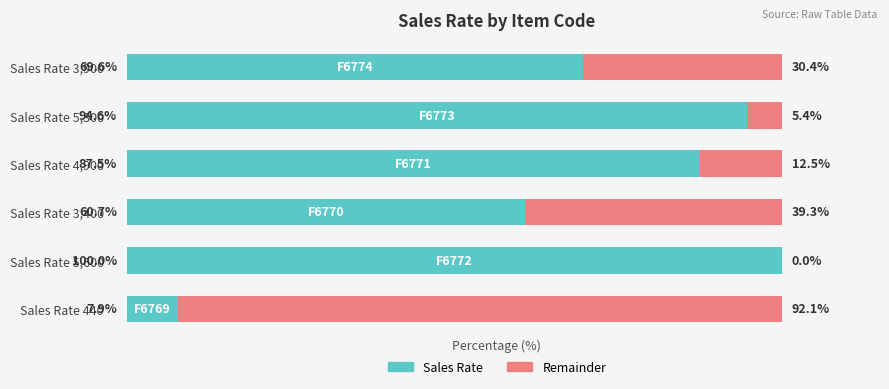

At which label does Sales Rate reach its peak?

Sales Rate 5,600